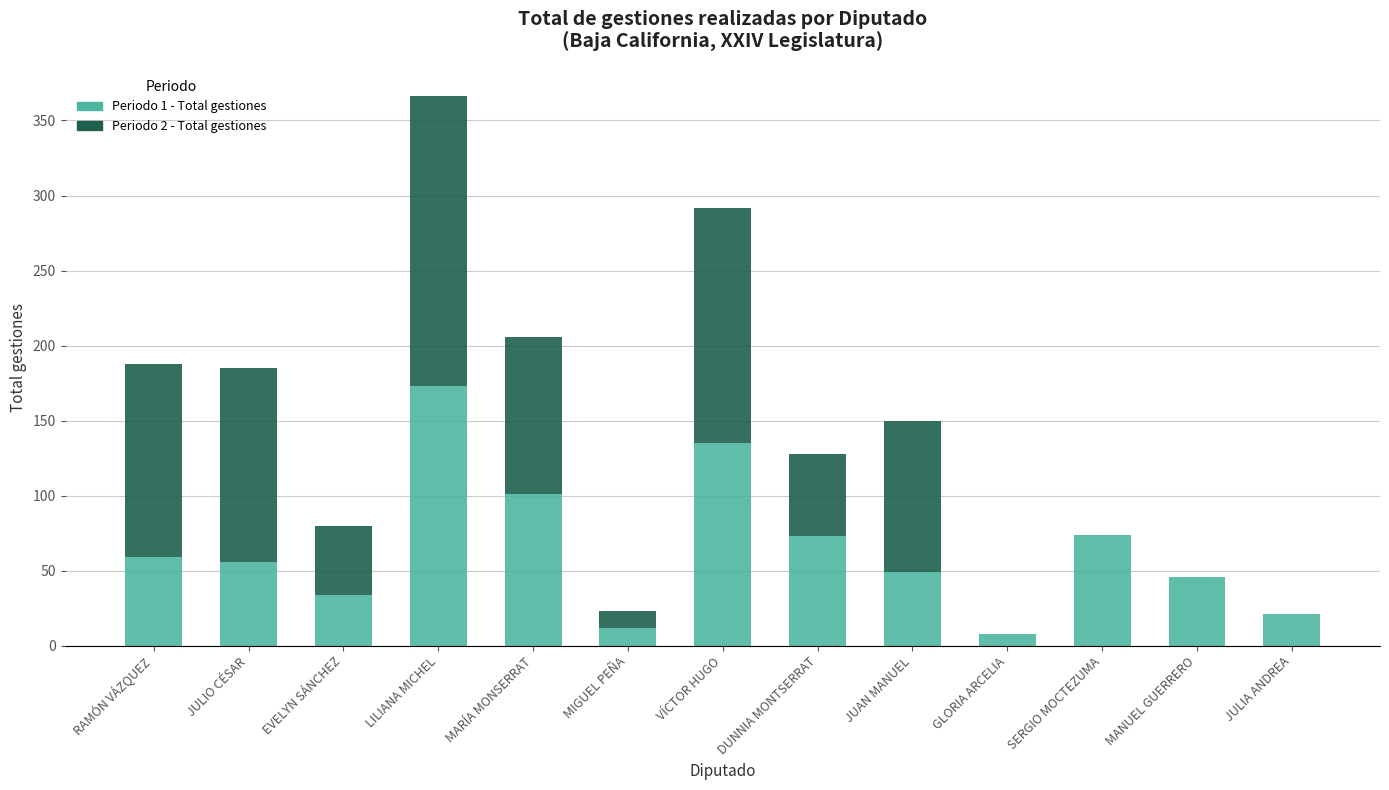

The value of Periodo 1 - Total gestiones at MANUEL GUERRERO is 46. True or false?

True